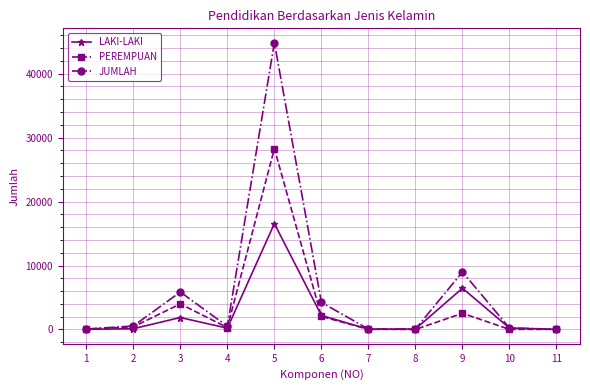

At how many categories does at least one series exceed 20596?

1